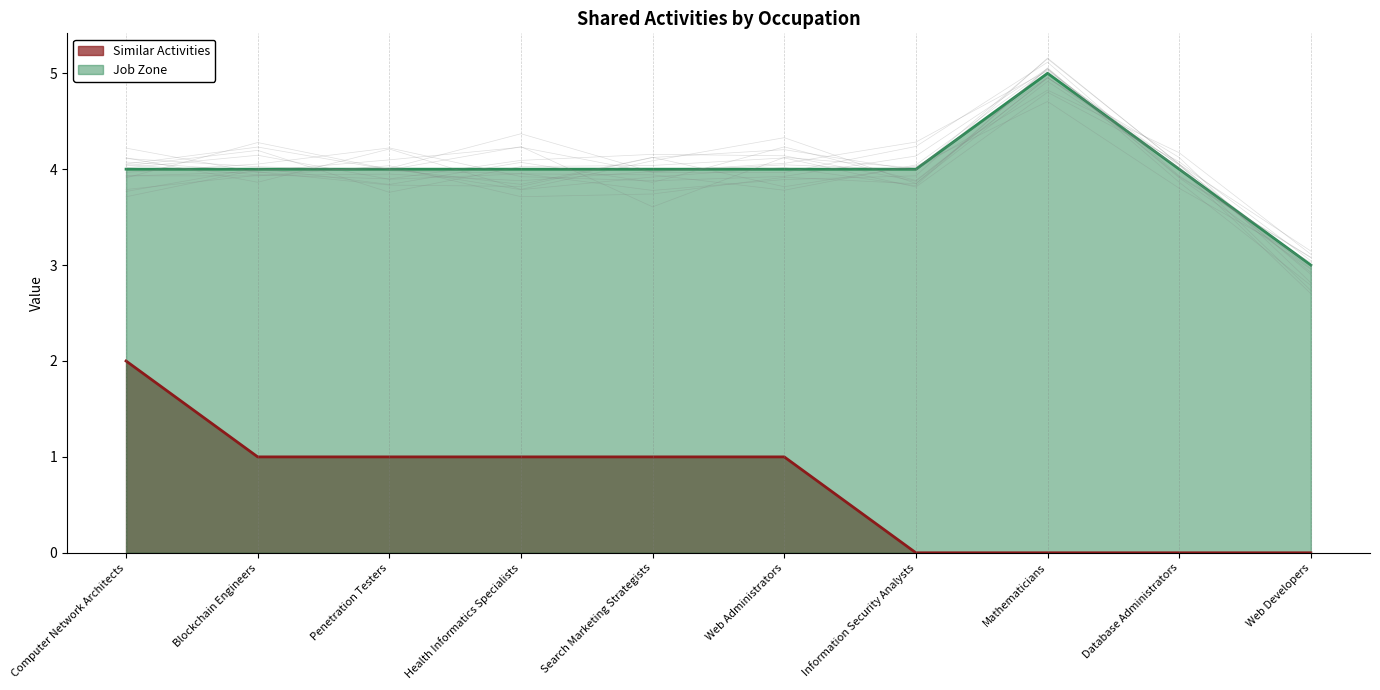

At which label does Similar Activities first exceed 1?

Computer Network Architects